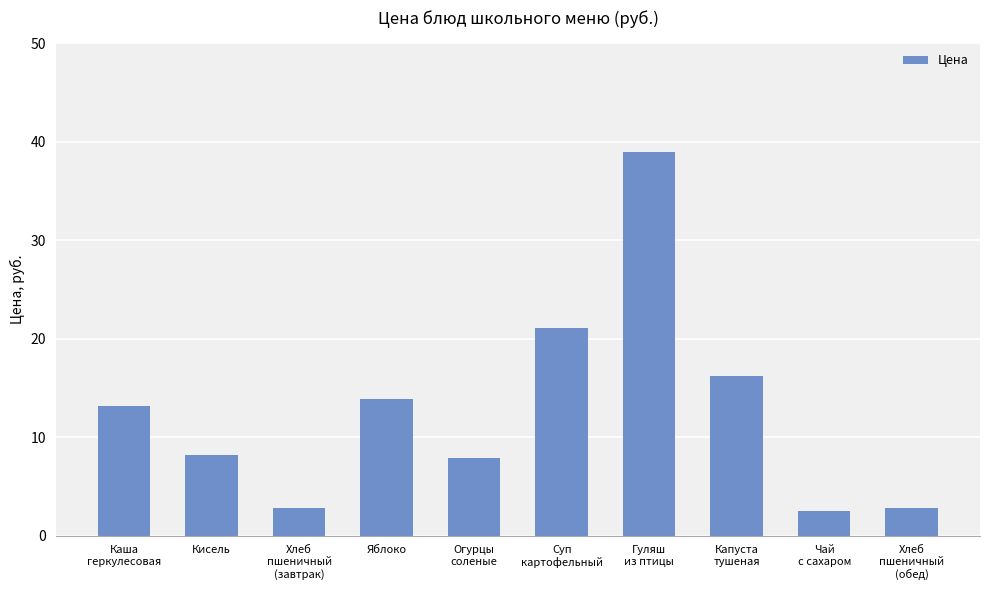

Are the bars horizontal?

No